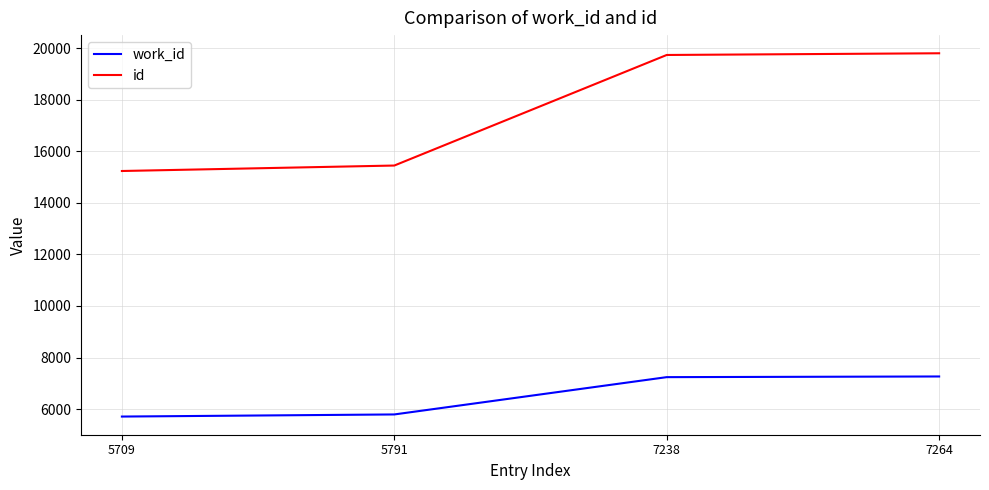

Which series has the widest spread of values?

id